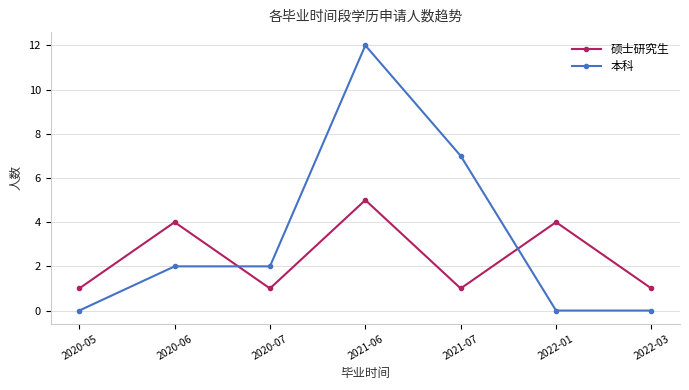

How many 硕士研究生 values are between 1 and 4?

6